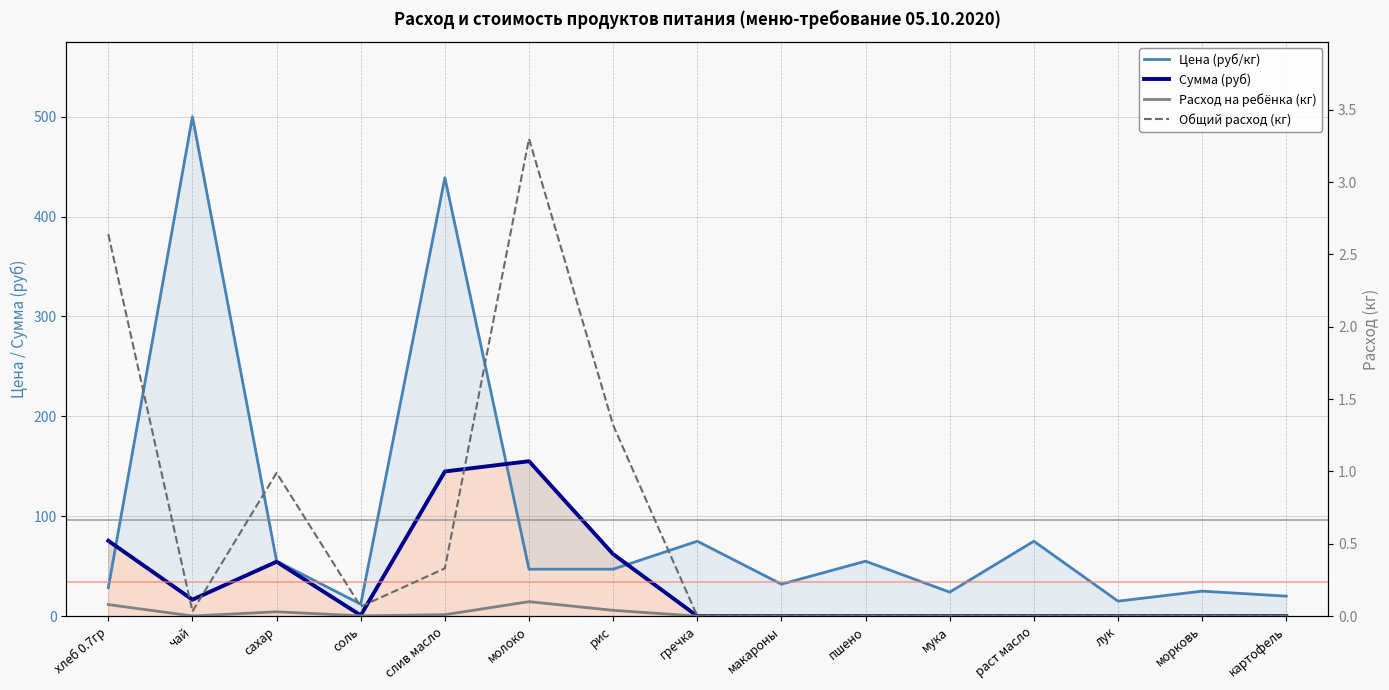

True or false: Цена (руб/кг) and Общий расход (кг) cross at least once.

False